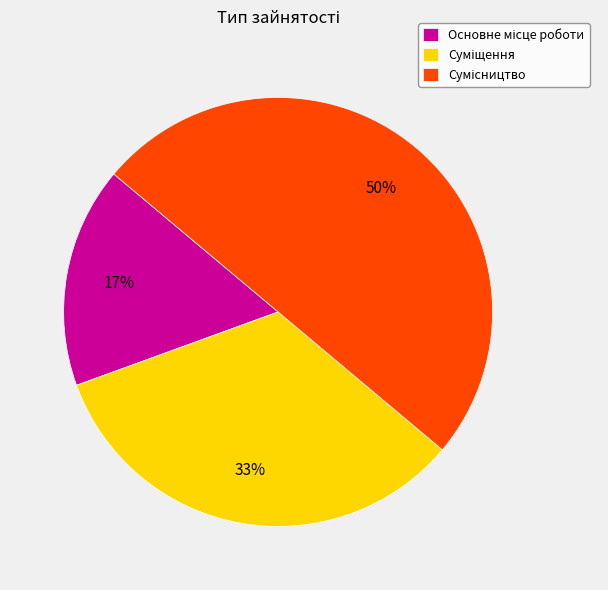

To the nearest percent, what is the difference between the largest and smallest slice percentages?

33%